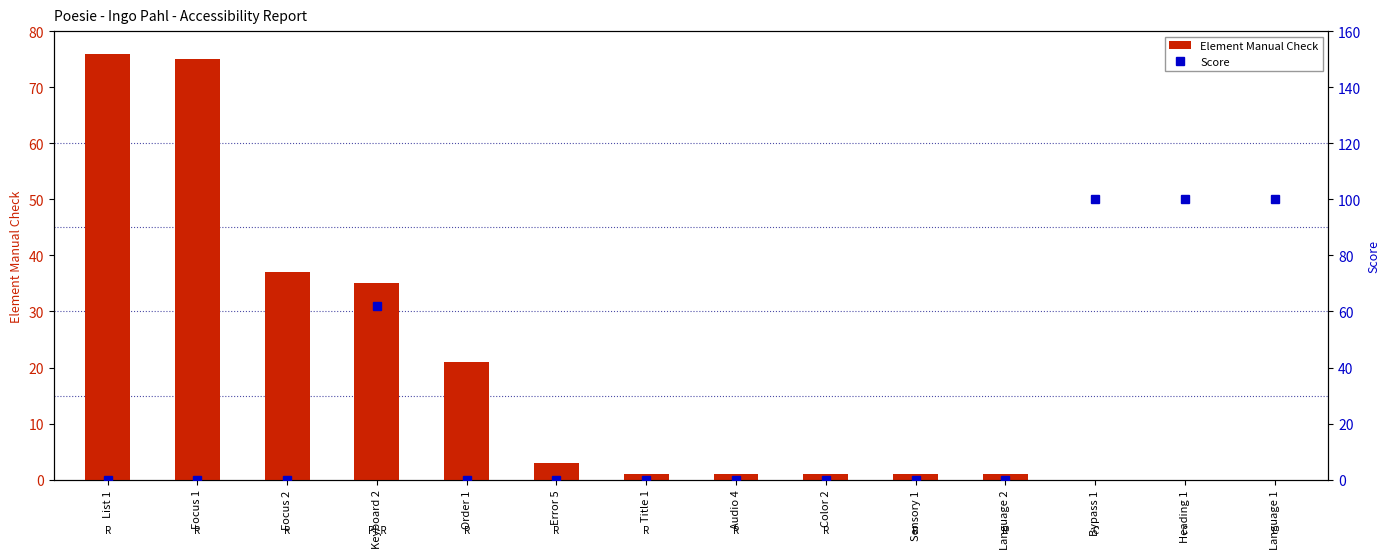

What is the sum of all Element Manual Check values?

252